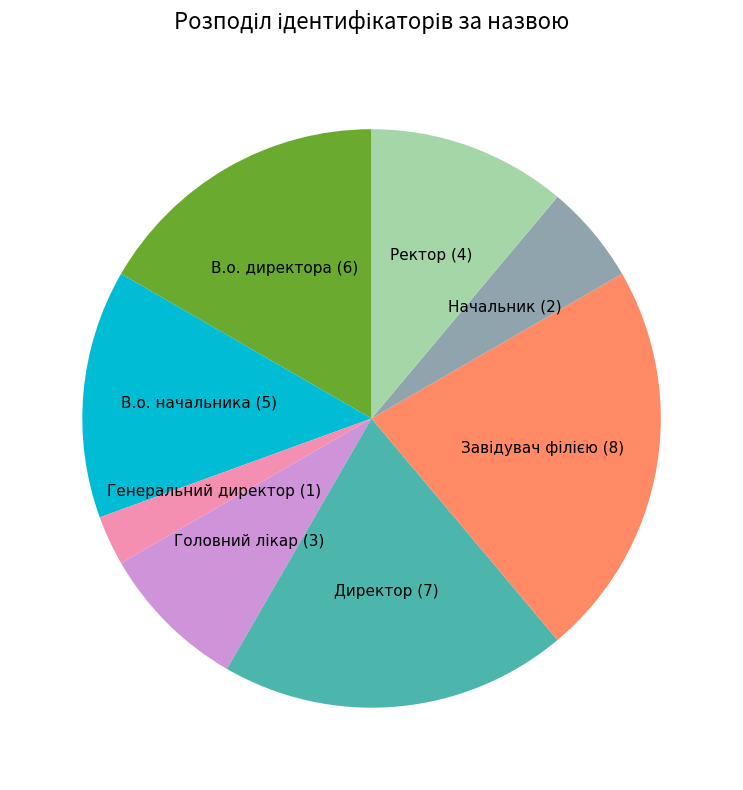

Is it true that В.о. директора is 17% of the pie?

True